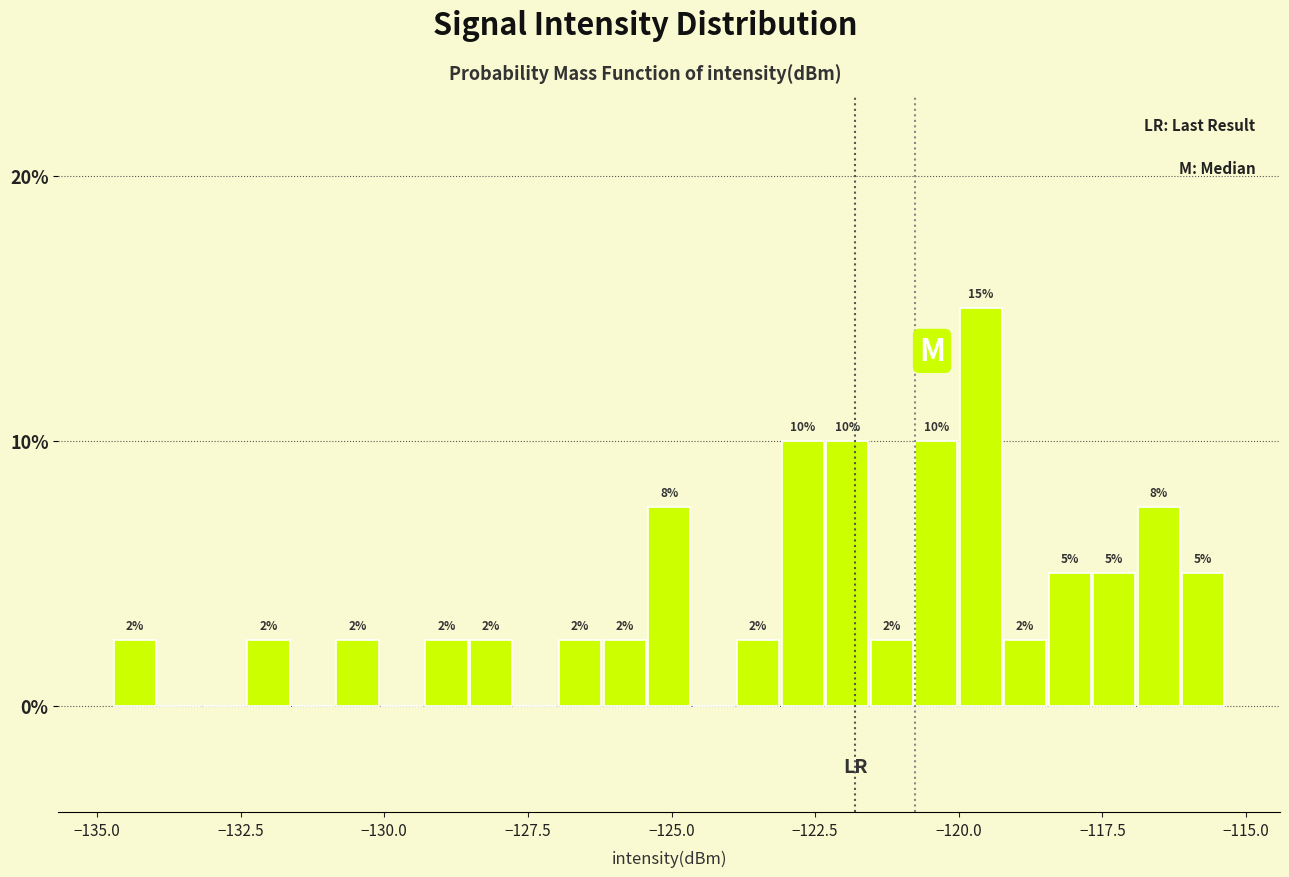

Around what value on the x-axis is the tallest bar? Give the approximate position of its centre, as read against the axis.

-119.5